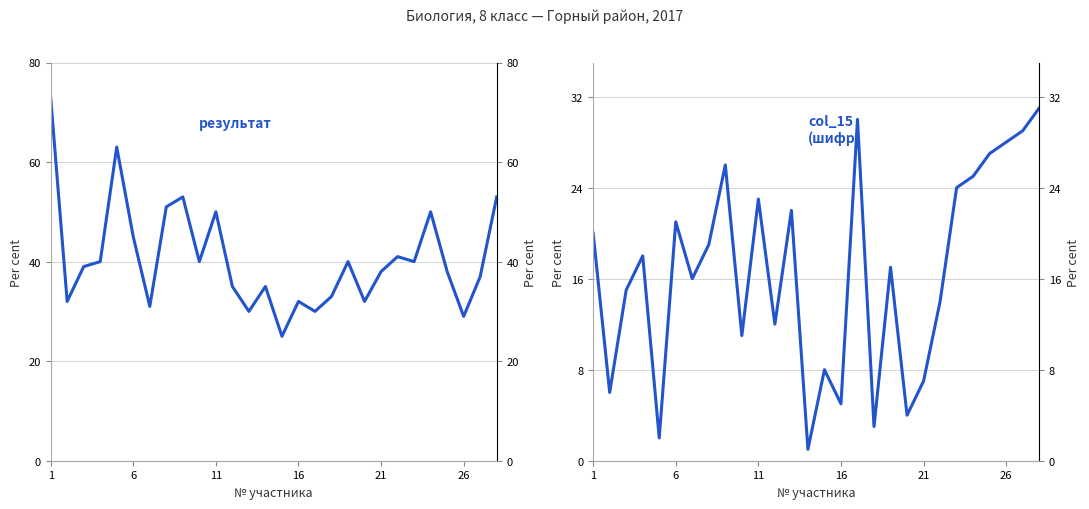

True or false: результат and col_15 intersect in this chart.

False